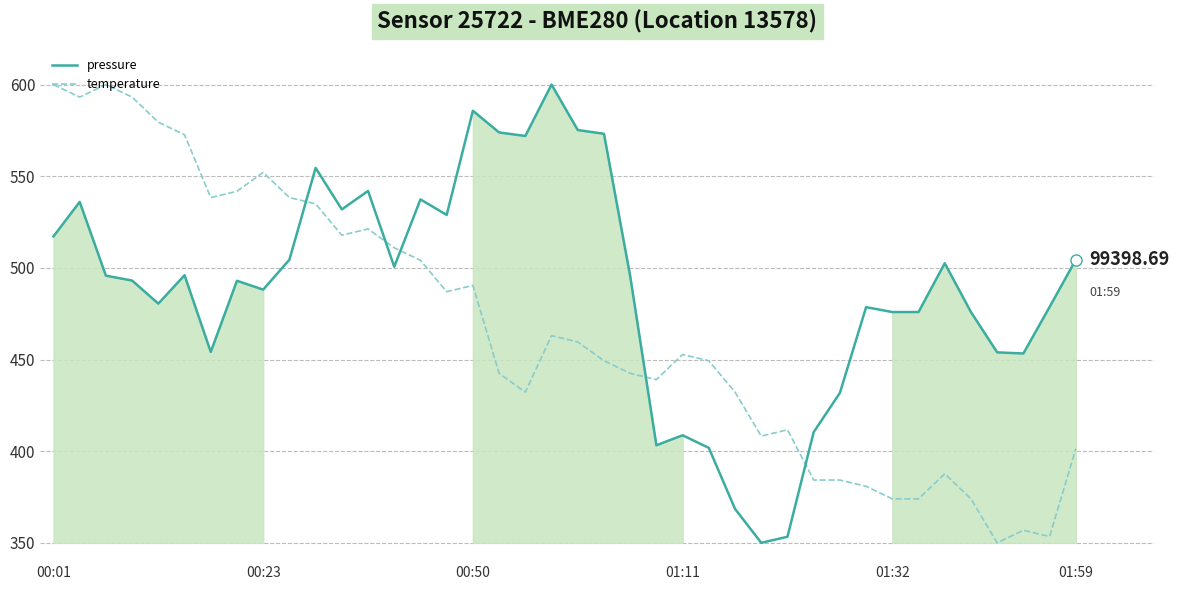

At which category does the chart reach its peak across all series?

19